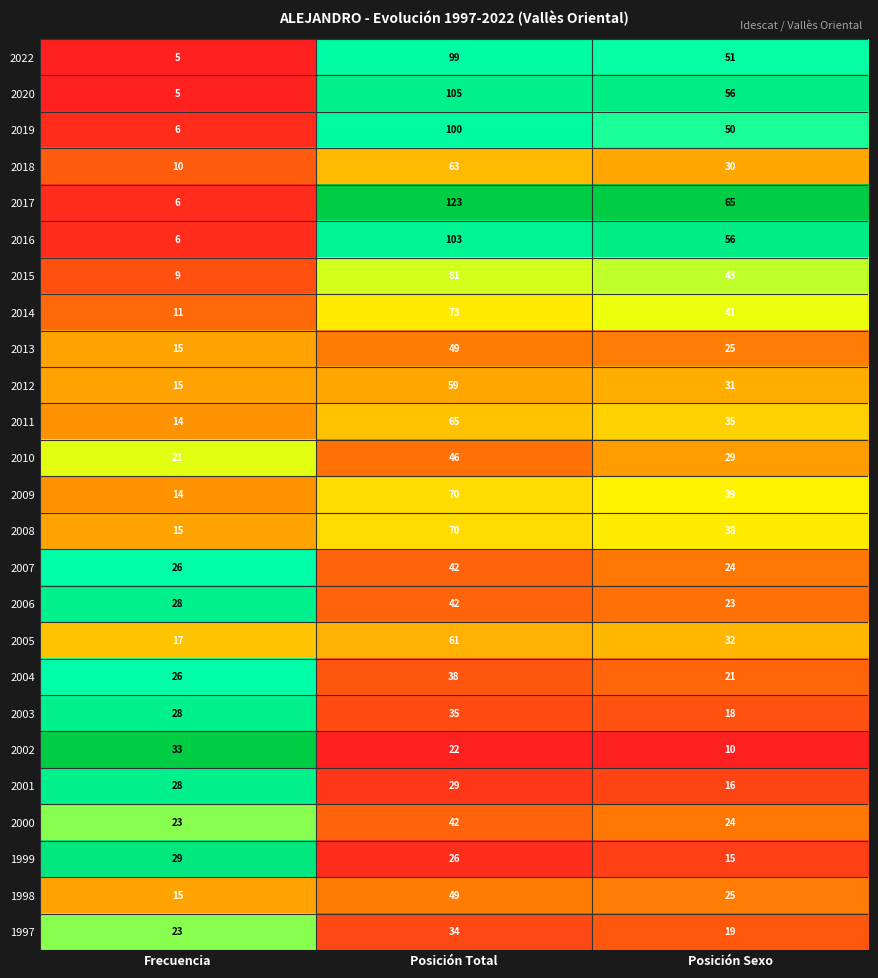

What is the smallest value displayed?

5